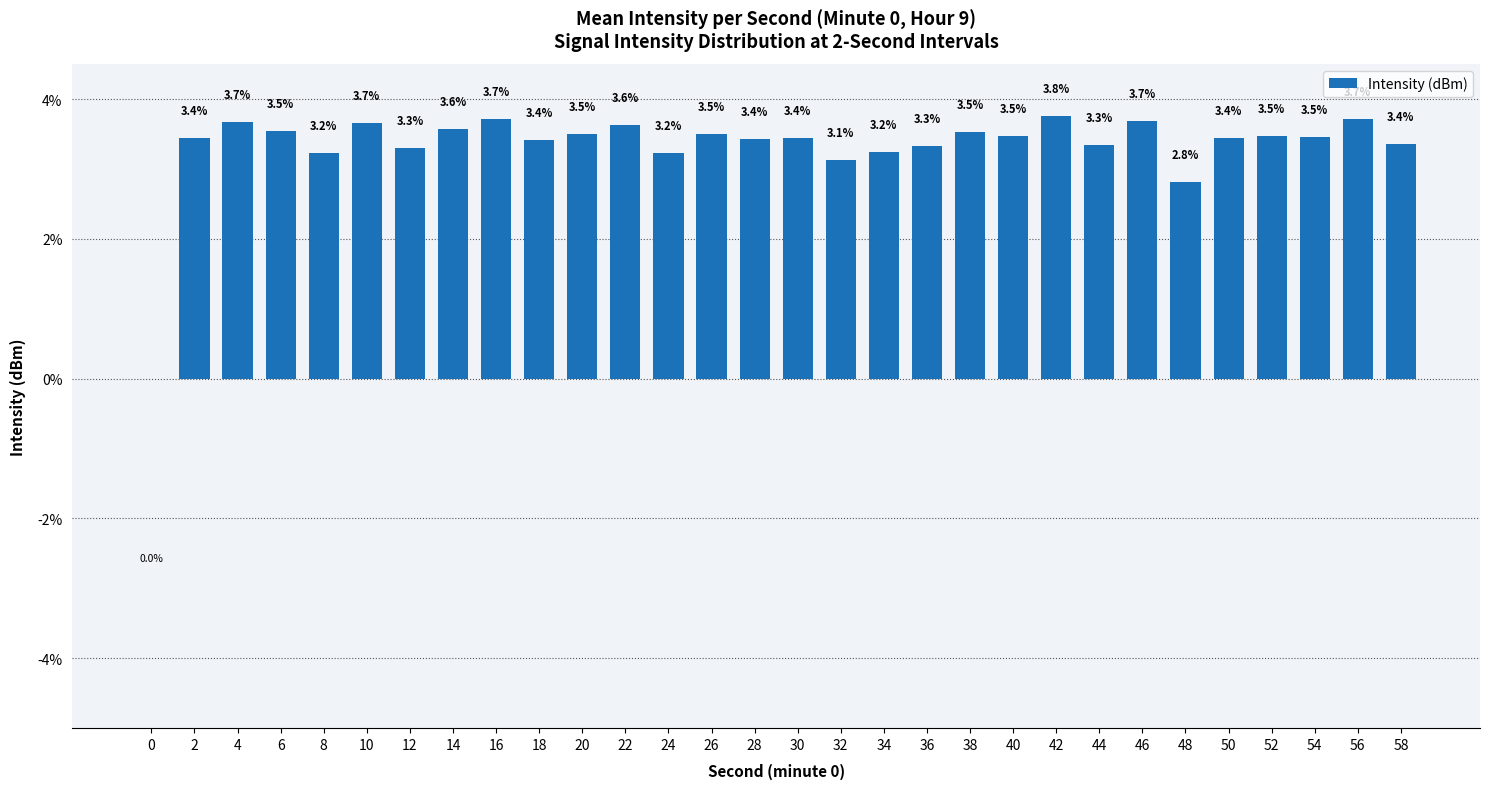

What is the approximate value at 20?

3.5